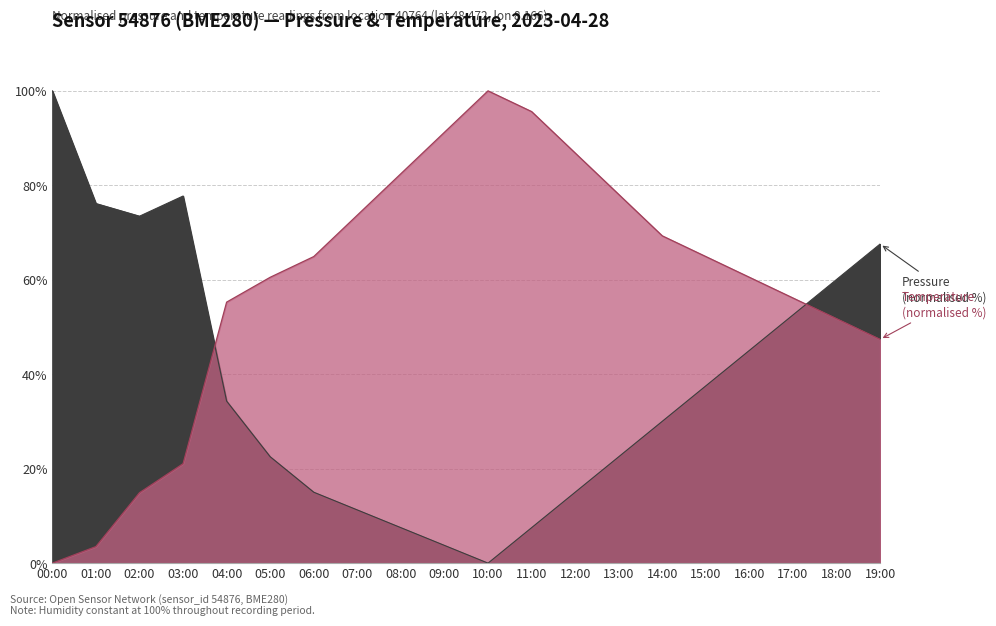

Which series has the largest total across all categories?

temperature